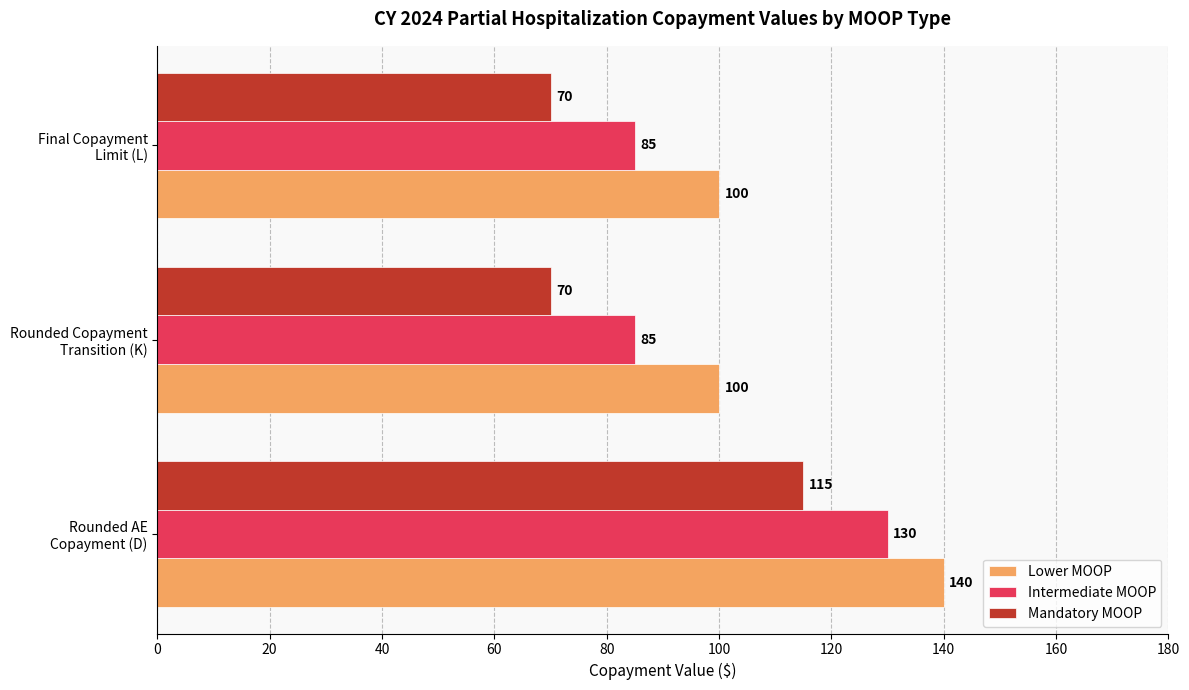

How many Intermediate MOOP values are between 85 and 130?

3